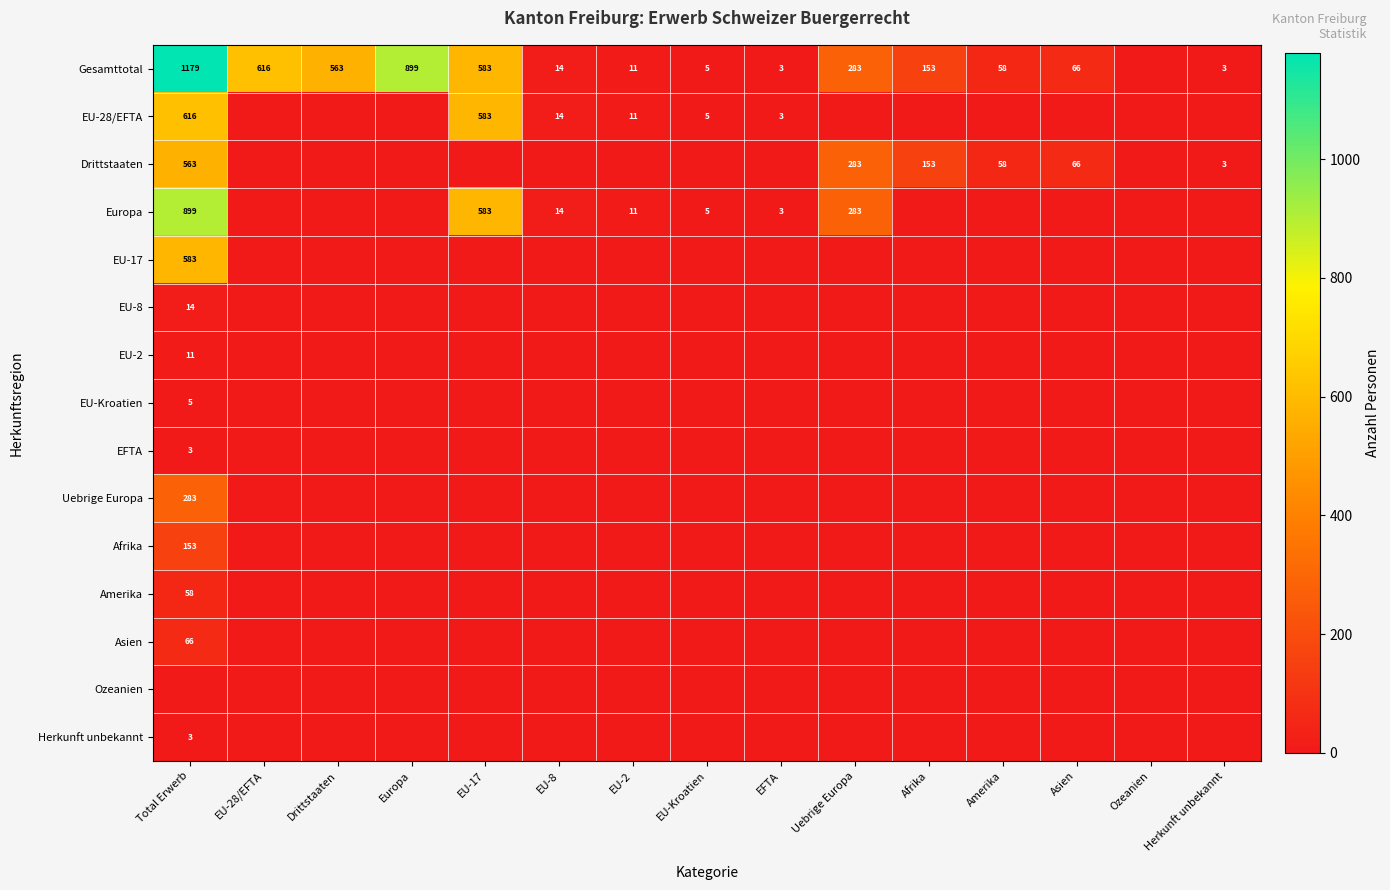

The Gesamttotal series shows 20 at EU-8. True or false?

False